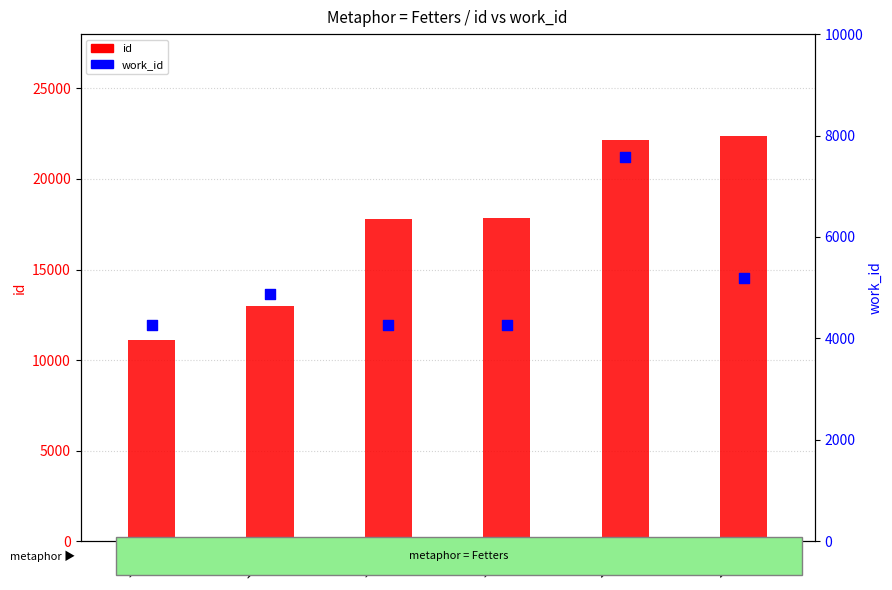

Which series has the widest spread of Y values?

id